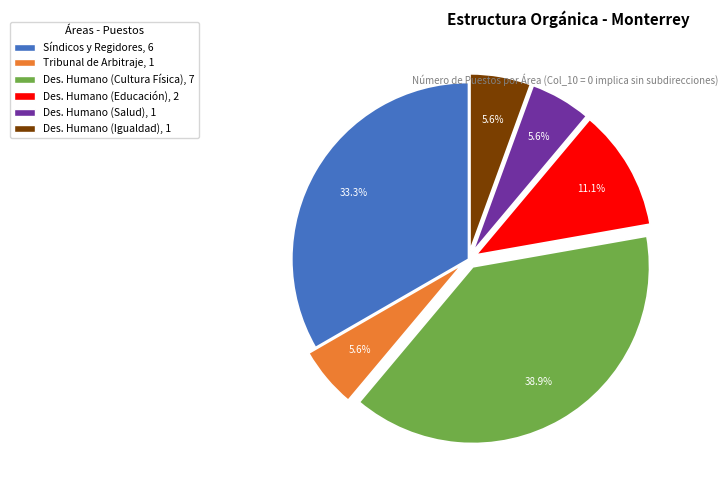

Which category has the biggest portion of the pie?

Des. Humano (Cultura Física), 7